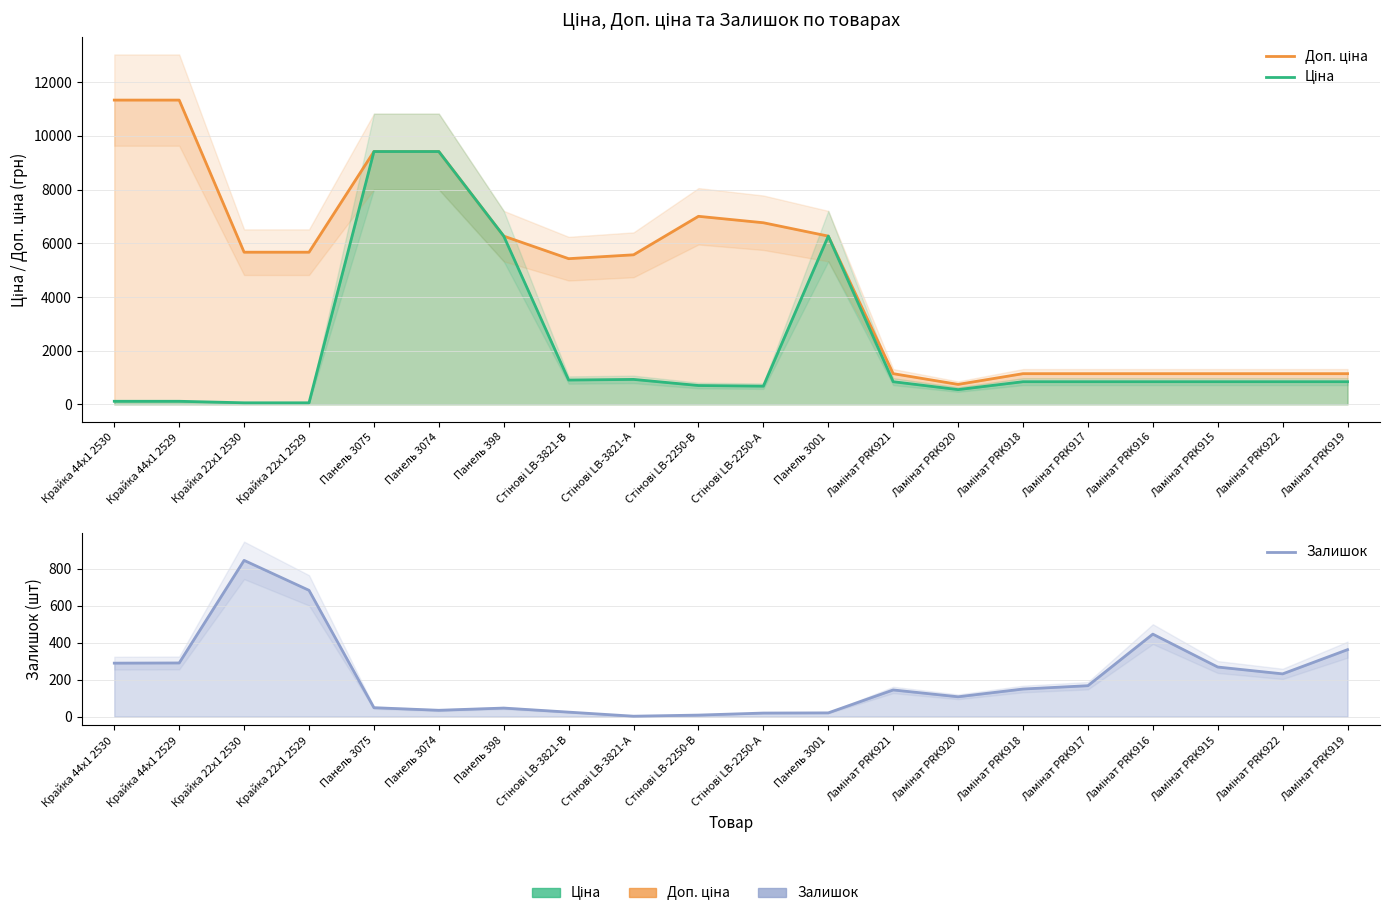

At which label does Залишок first exceed 149?

Крайка 44x1 2530